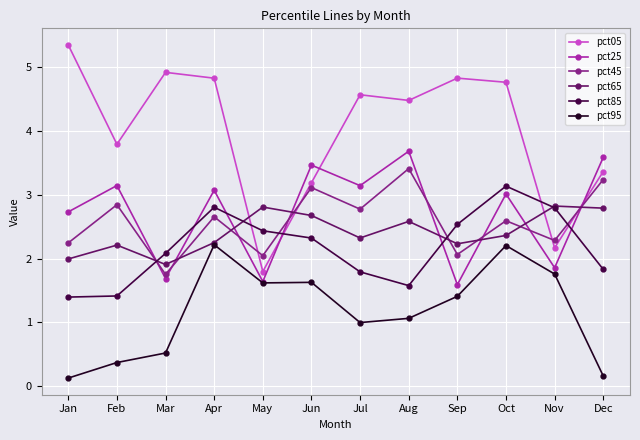

How many categories are shown in the chart?

12